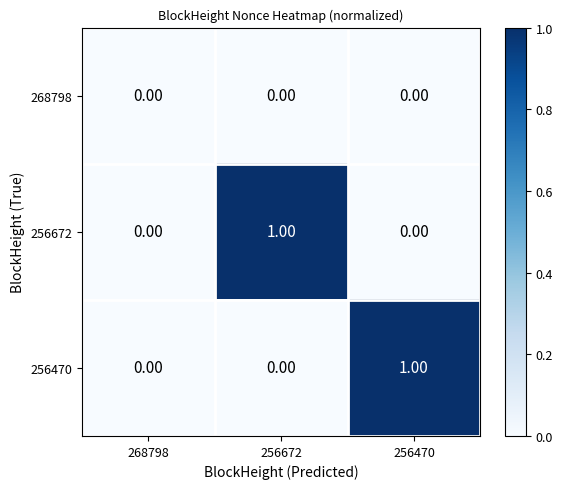

Which series changed the most between 268798 and 256470?

256470